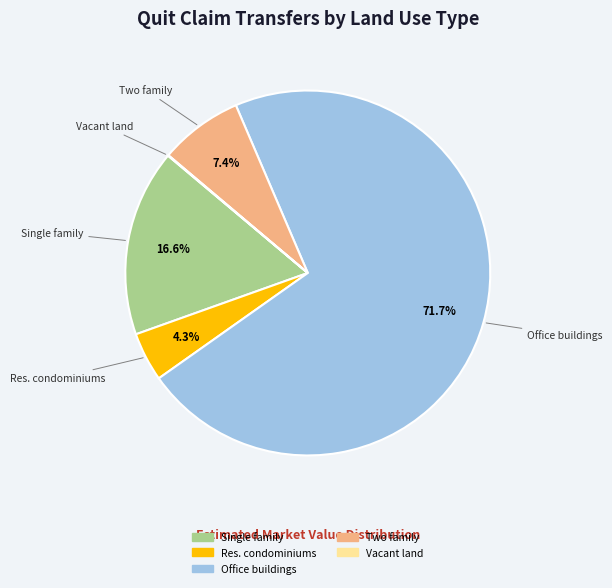

Does any single category account for the majority?

Yes